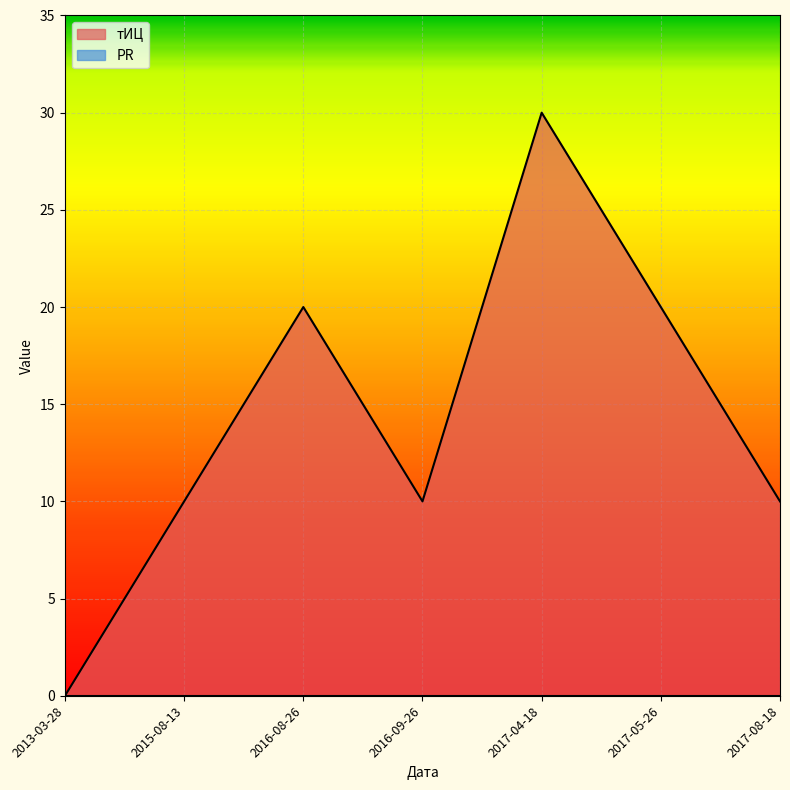

What is the change in value from 2016-08-26 to 2017-04-18?

+10